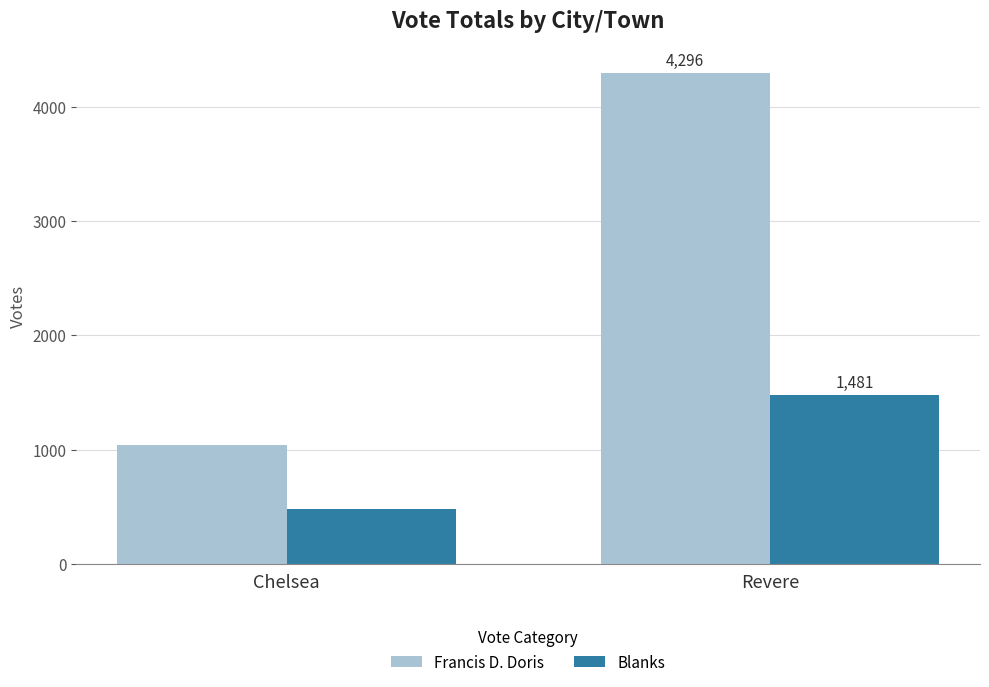

What is the difference between the maximum and minimum values in the Blanks series?

998